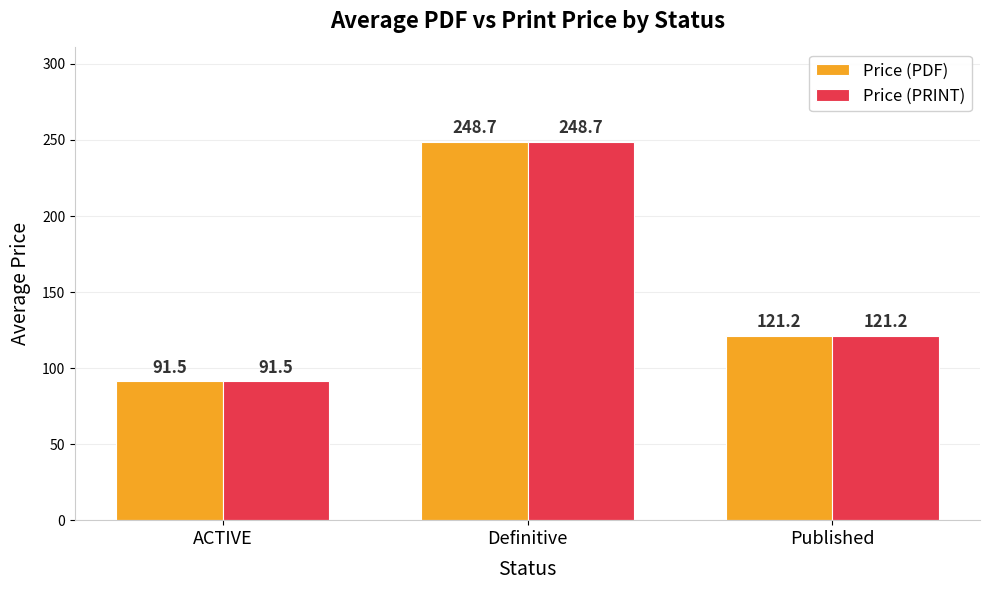

Which category has the lowest value in the Price (PRINT) series?

ACTIVE